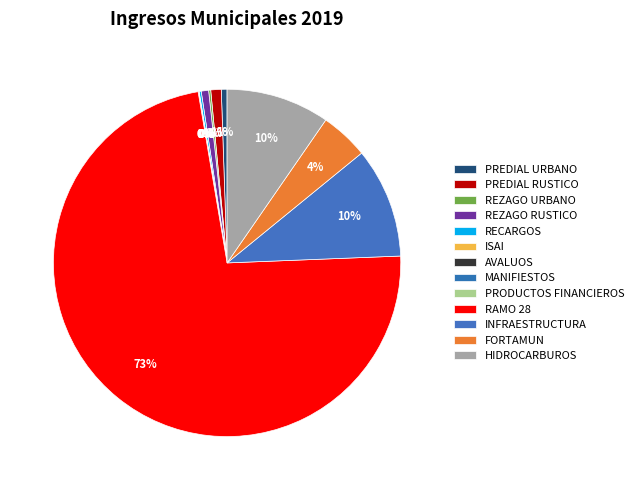

Does ISAI account for over 50% of the chart?

No